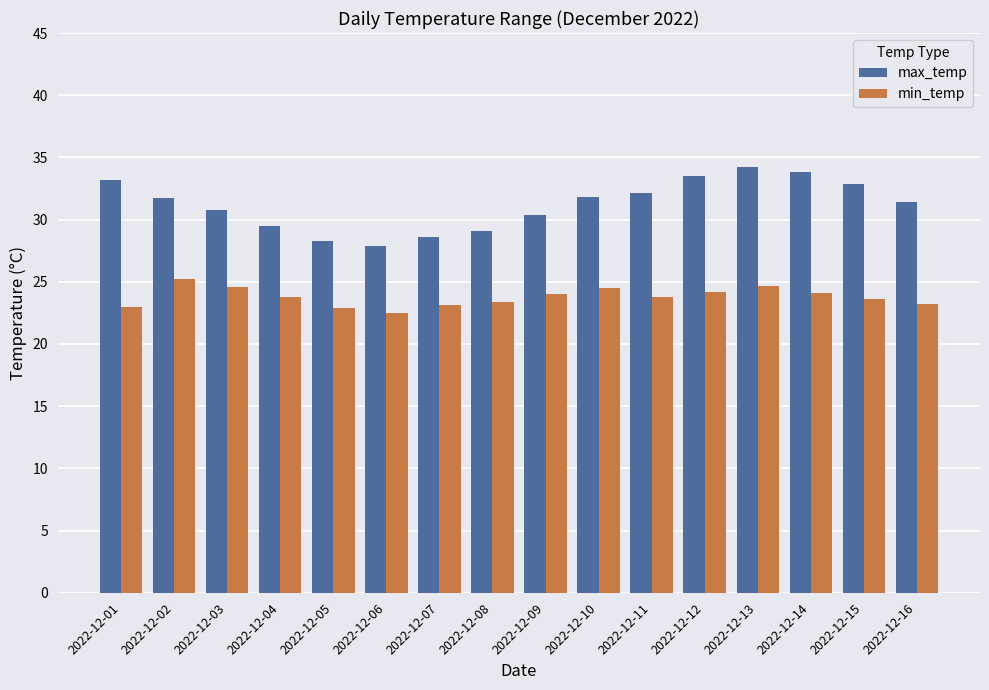

Are the bars horizontal?

No